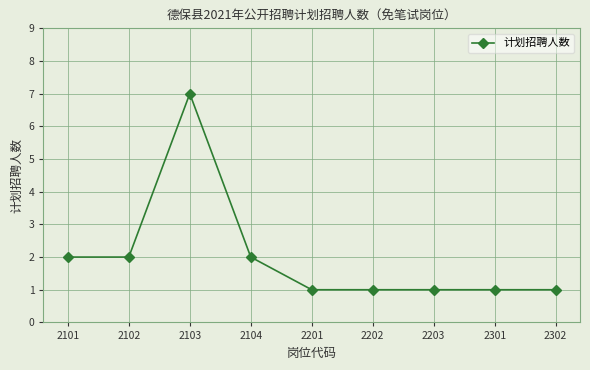

The value at 2103 is 7. True or false?

True